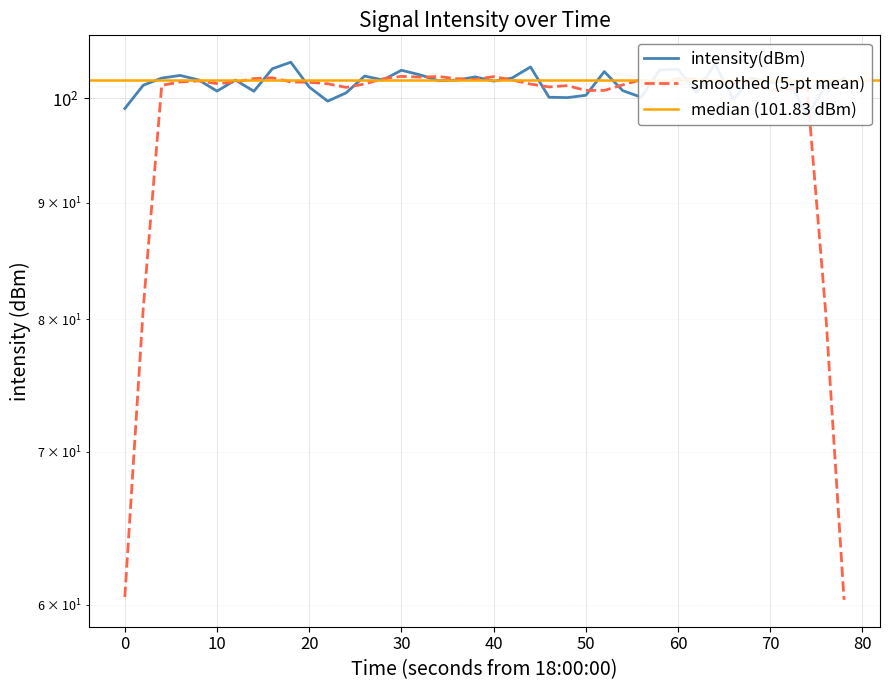

What is the maximum value shown in the chart?

103.7